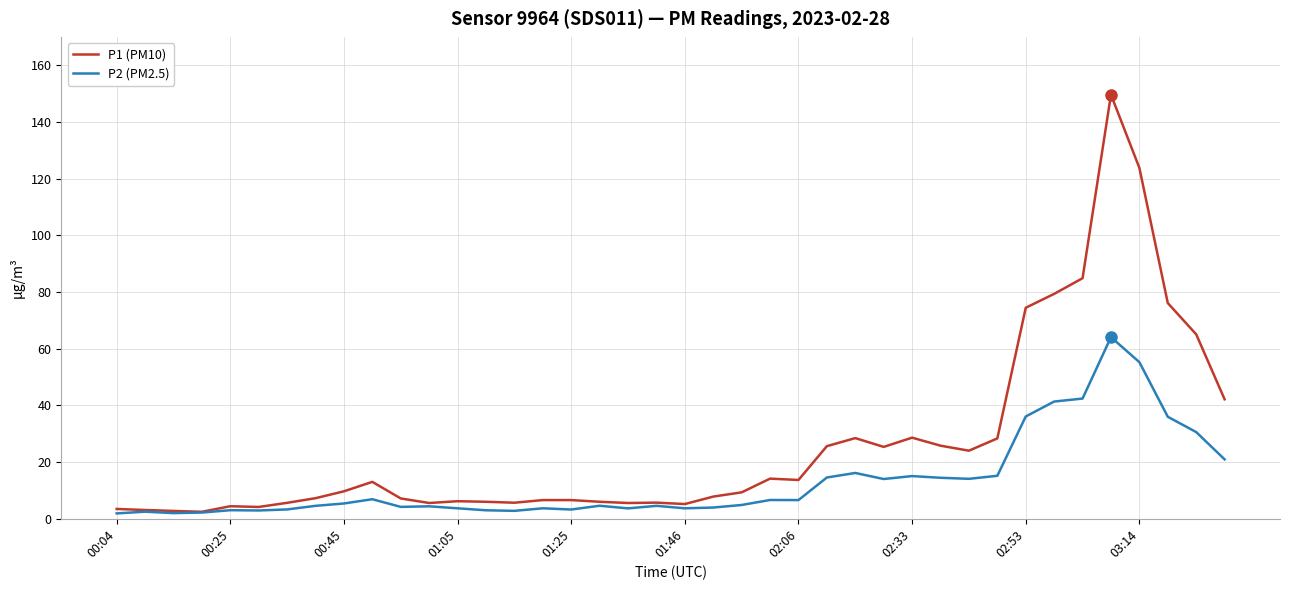

In P2 (PM2.5), how many points are higher than both neighbors (excluding endpoints)?

11